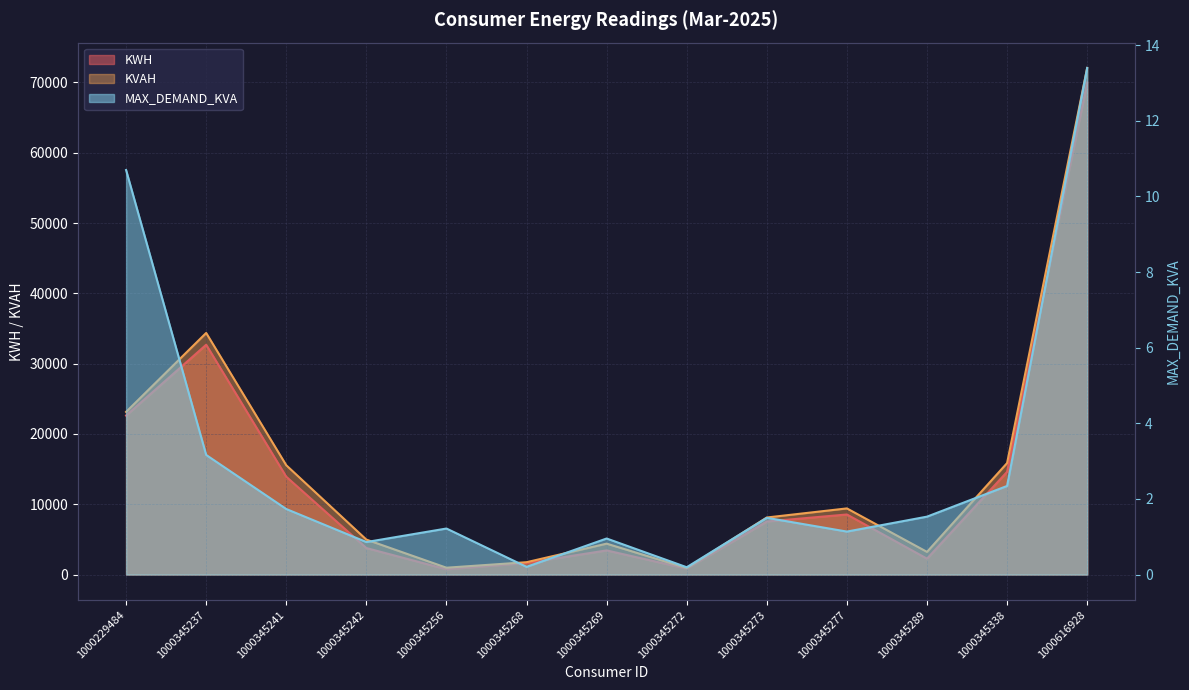

Which label corresponds to the smallest value in the chart?

1000345272